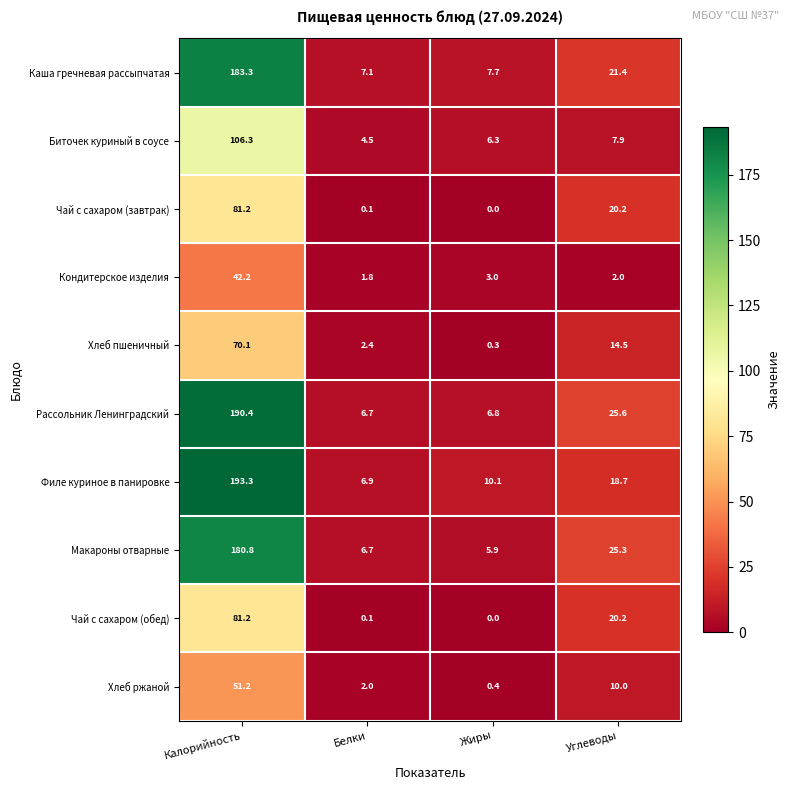

The value of Макароны отварные at Белки is 6.7. True or false?

True